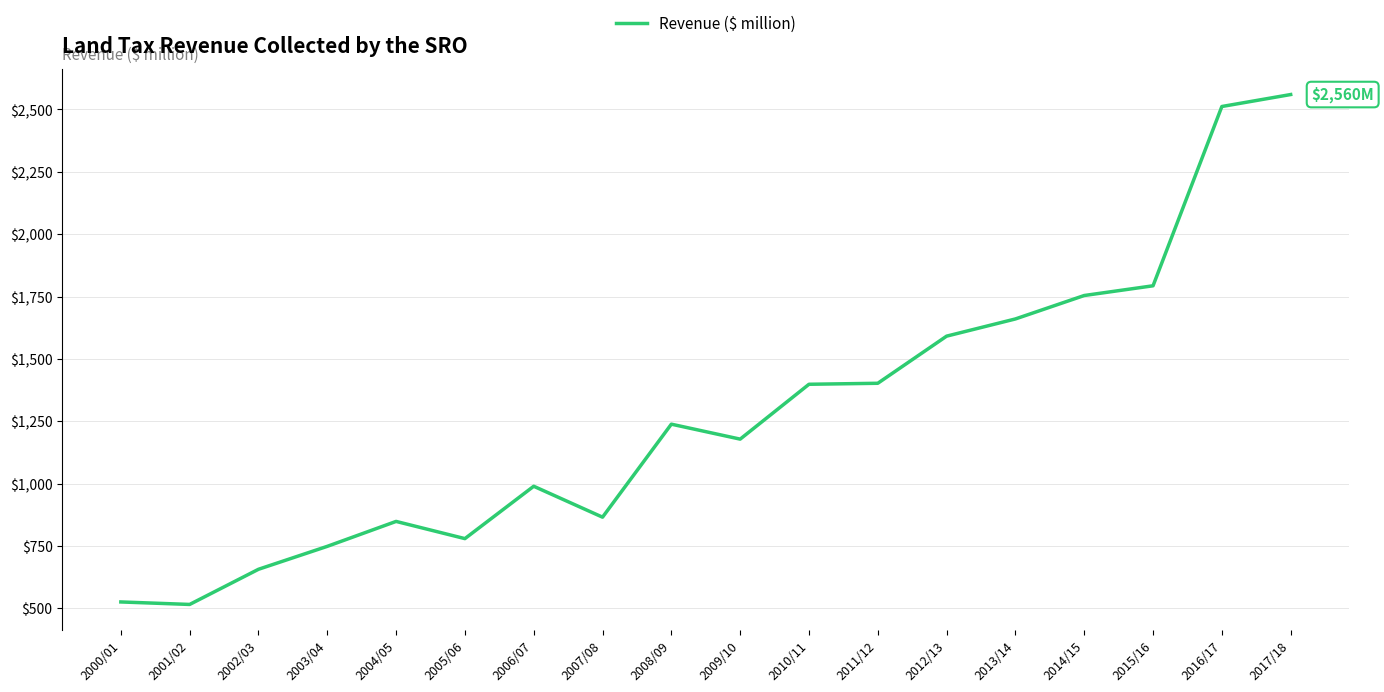

The chart shows a value of 2512 at 2016/17. True or false?

True